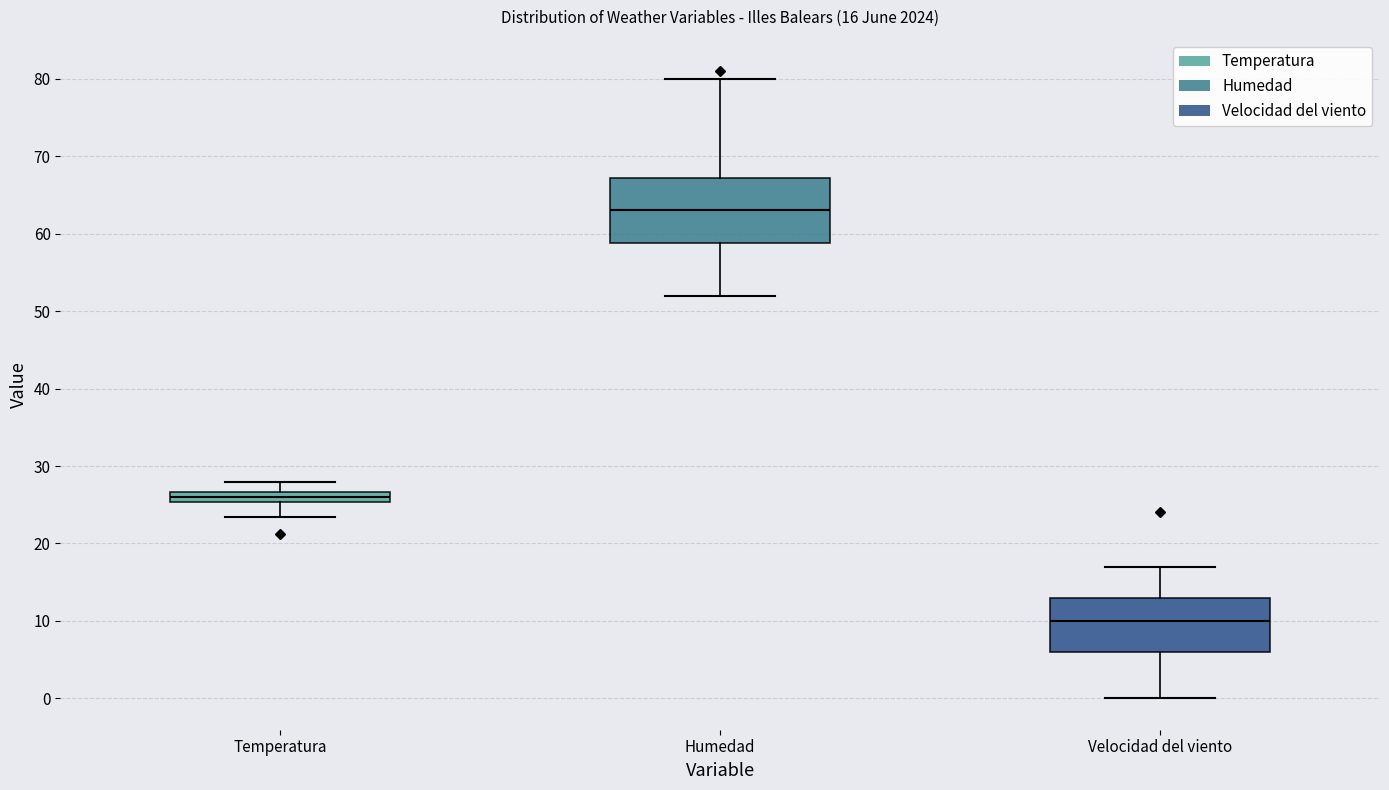

Comparing the boxes themselves (not the whiskers), which one is the tallest?

Humedad